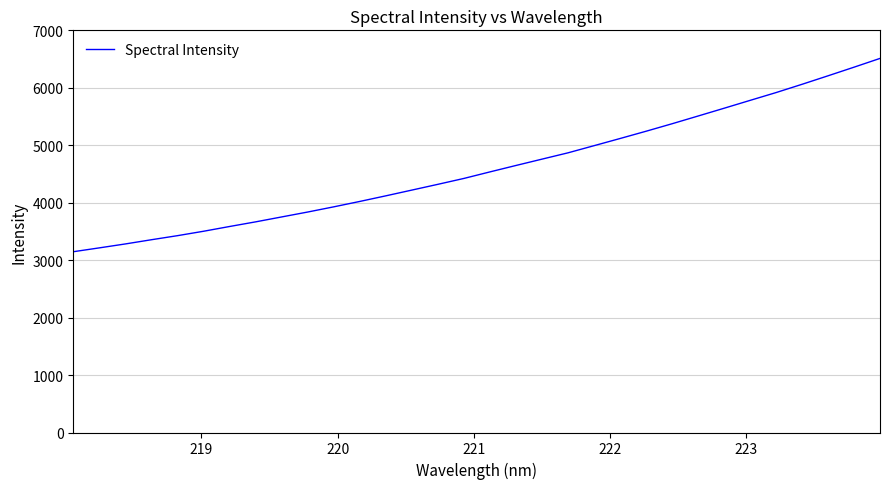

What is the minimum value shown in the chart?

3146.6